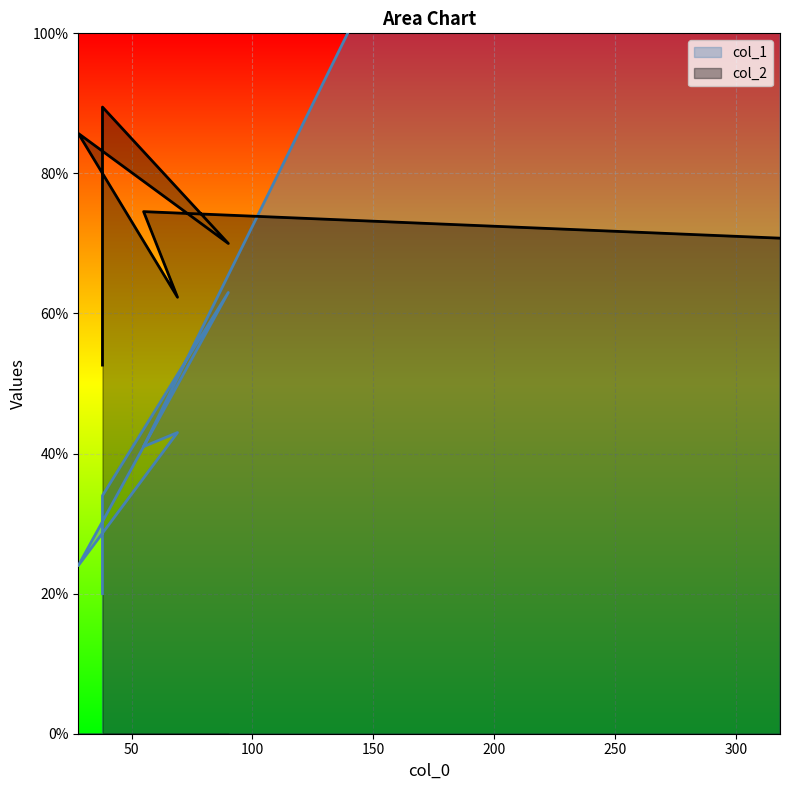

Between 69 and 318, which series saw the biggest shift?

col_1